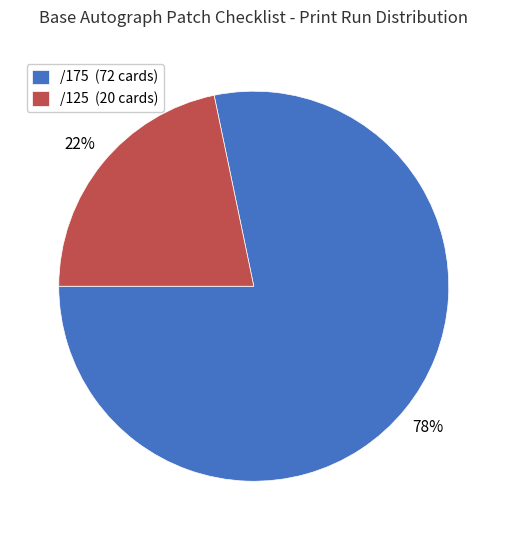

True or false: /175 accounts for 78% of the total.

True